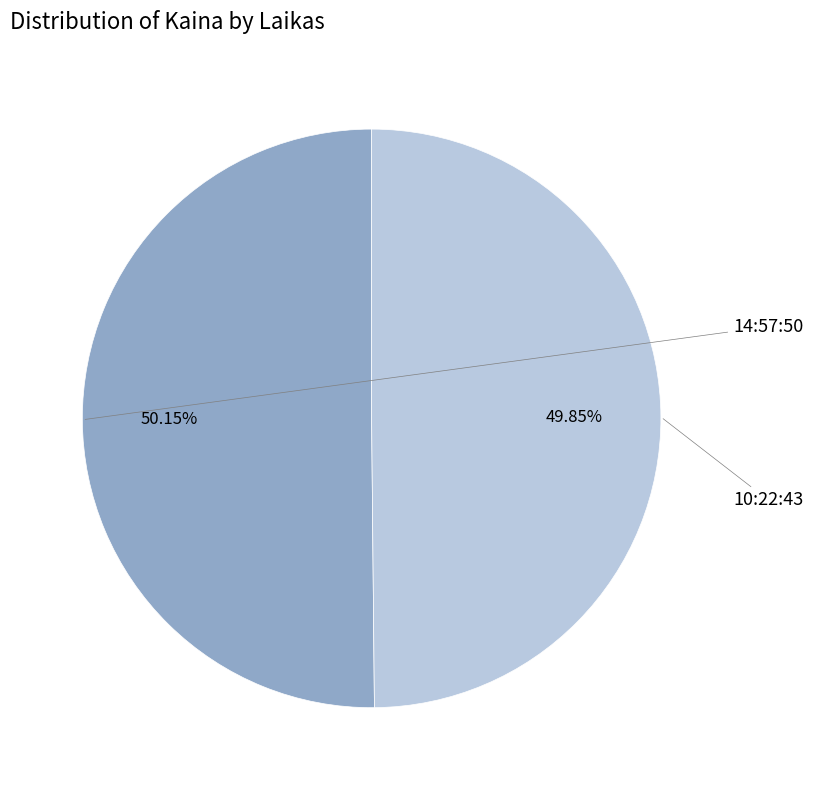

What portion of the pie excludes 14:57:50?

49.8%